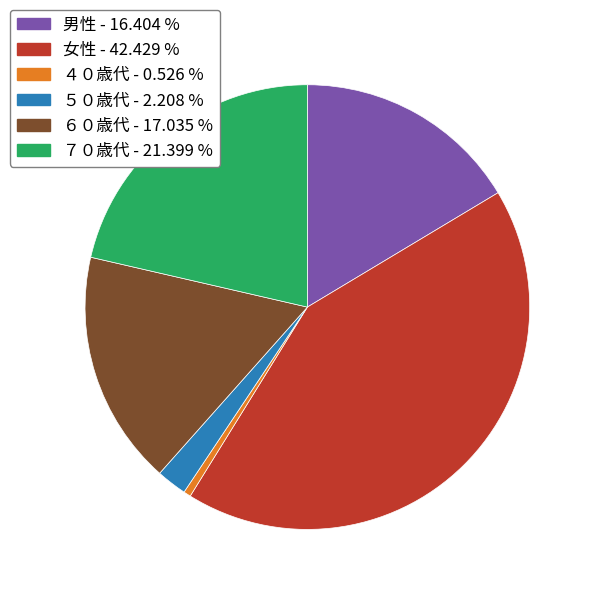

Is the sum of 男性 - 16.404 % and ５０歳代 - 2.208 % greater than half?

No